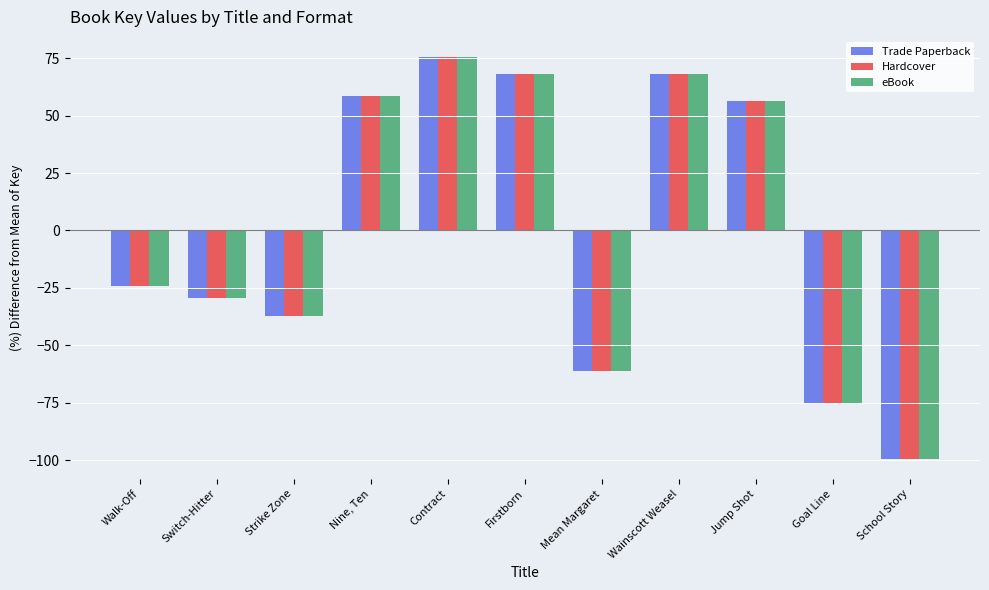

What is the difference between the maximum and minimum values in the Hardcover series?

175.0